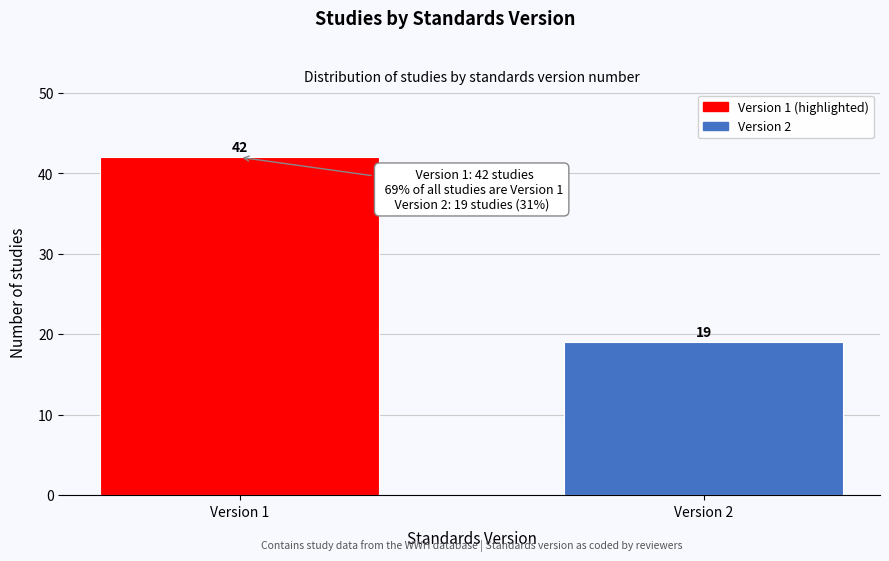

Reading left to right, extract all data points from this chart.

Version 1=42	Version 2=19